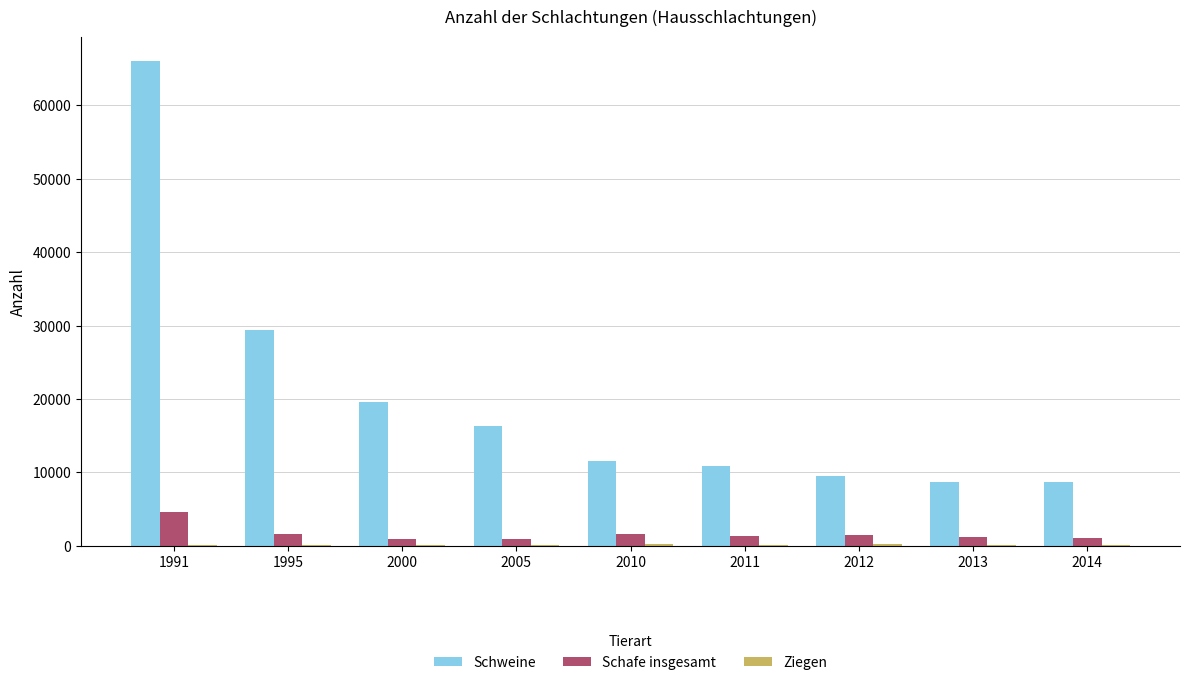

What is the sum of all Schafe insgesamt values?

14757